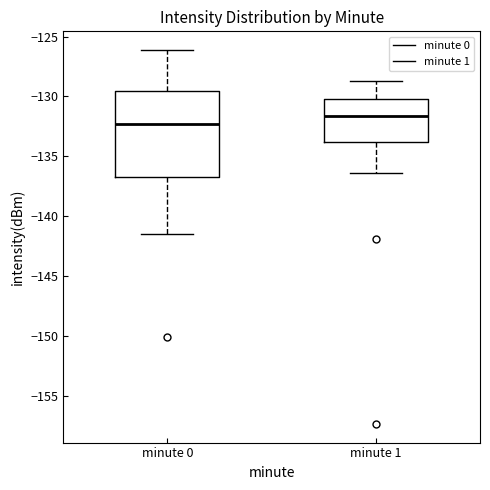

Comparing the boxes themselves (not the whiskers), which one is the tallest?

minute 0